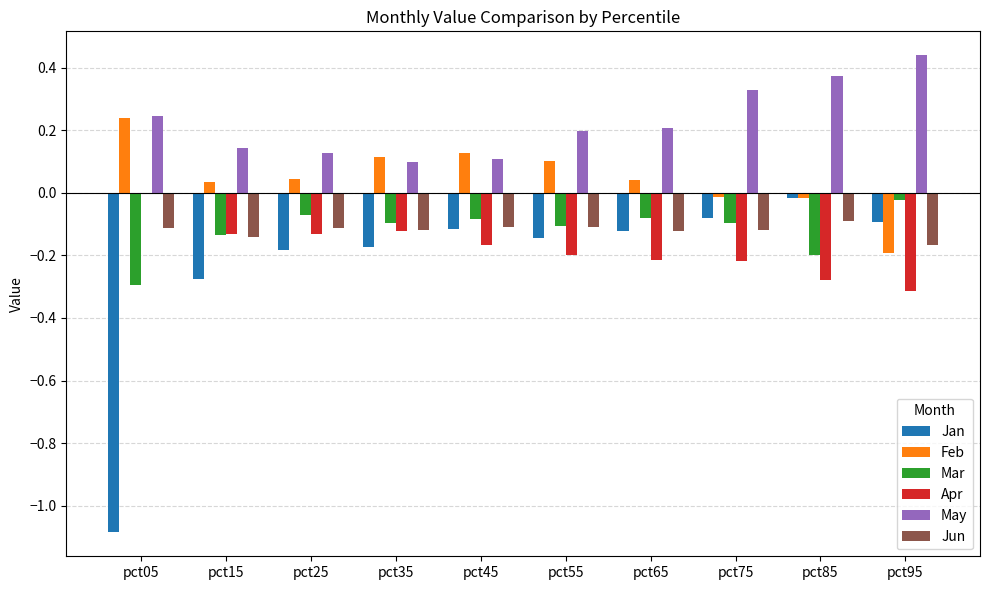

Which series changed the most between pct15 and pct85?

Jan